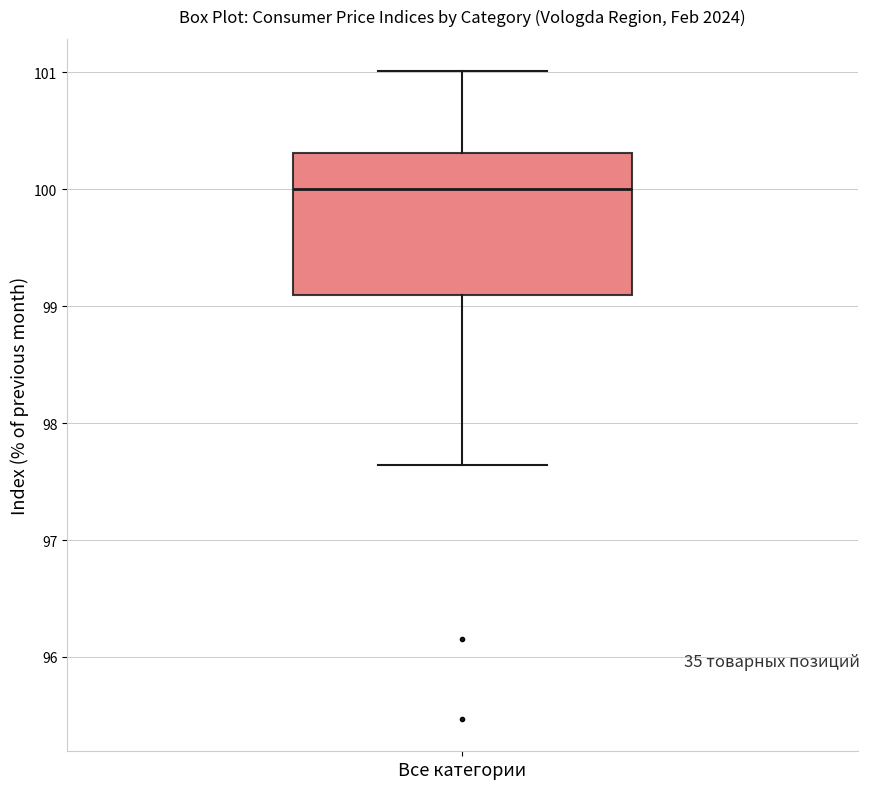

Transcribe this box plot: give where the median line is, the range the box spans, and where the two whiskers end, as read against the y-axis. The values are not printed on the chart, so give them approximately, as read against the axis.

median 100.0, box 99.1 to 100.3, whiskers 97.6 to 101.0